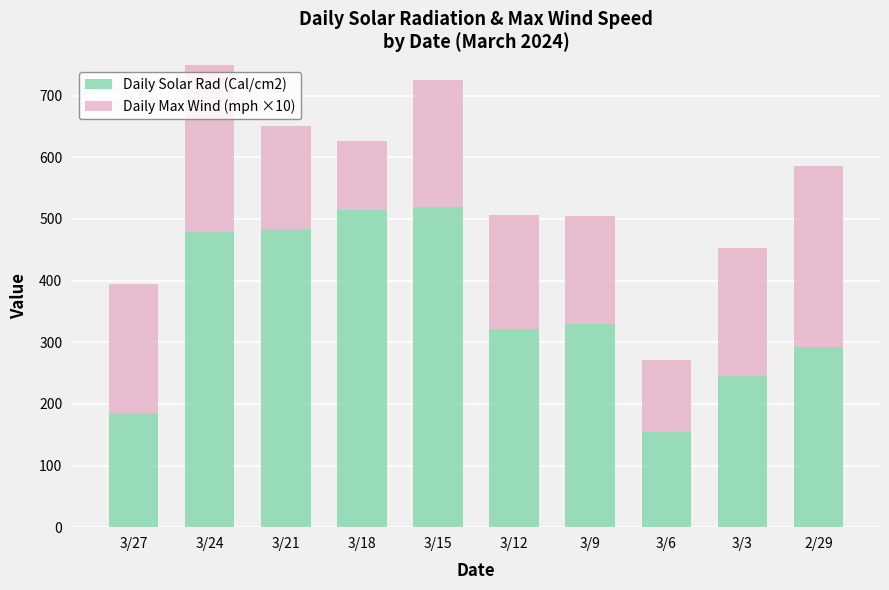

Reading right to left, transcribe all the data shown in this chart.

Daily Solar Rad (Cal/cm2): 292	246	155	329	321	520	515	483	479	186
Daily Max Wind (mph ×10): 294	207	116	176	186	205	111	168	279	209